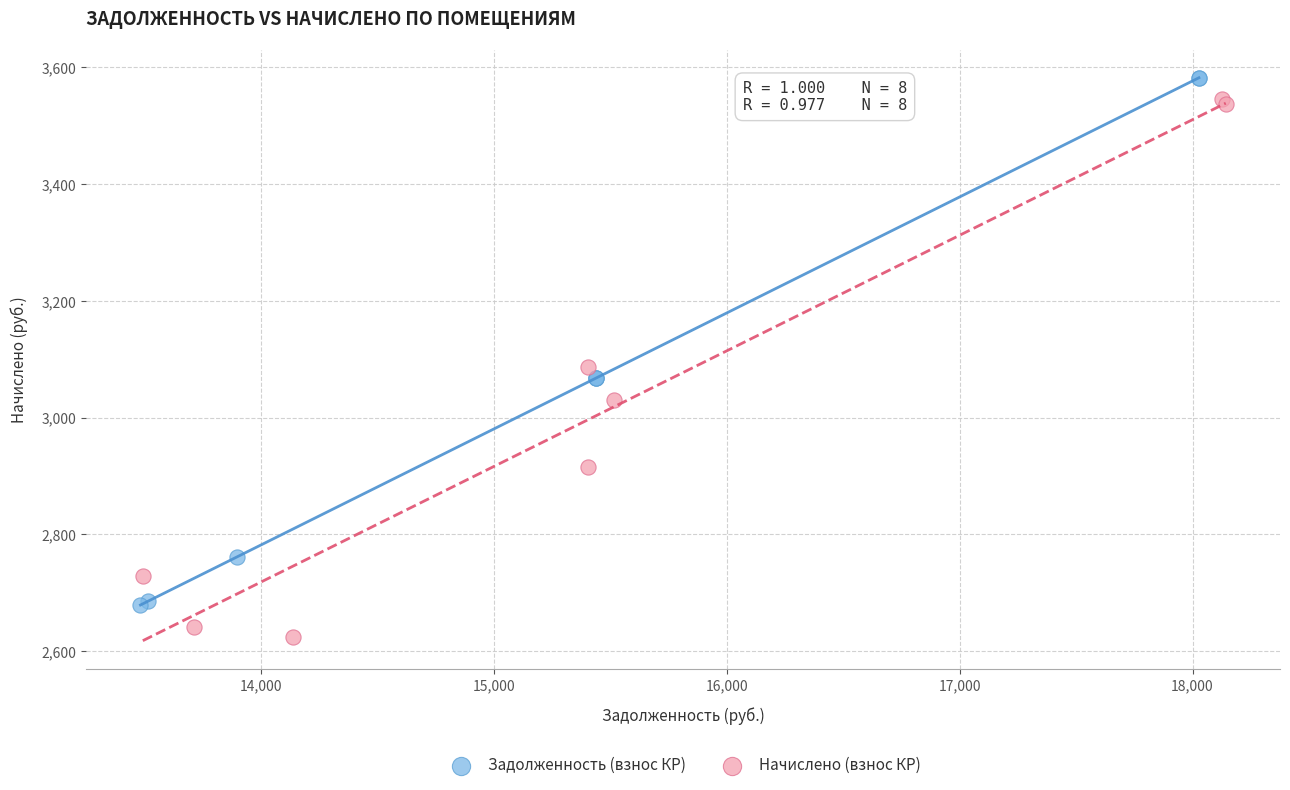

Which series reaches the minimum Y coordinate?

Начислено (взнос КР)